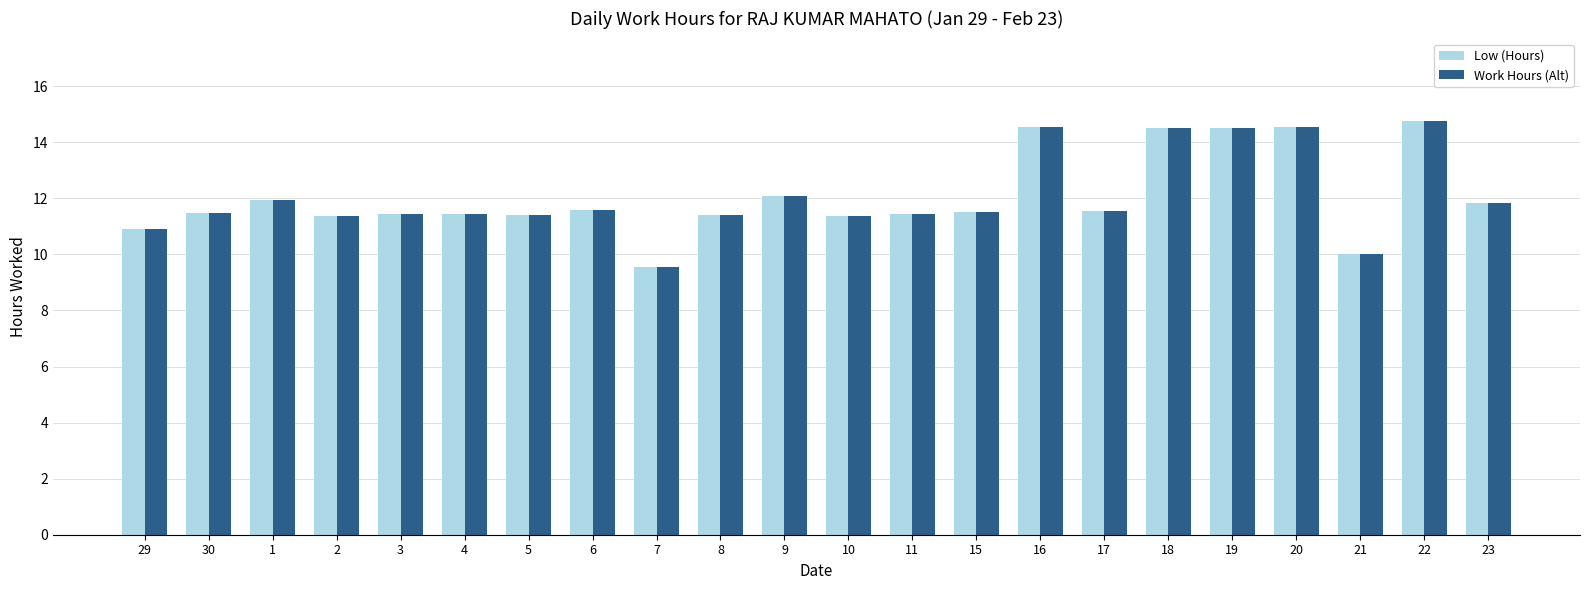

What is the sum of the Low (Hours) values at 18 and 20?

29.1